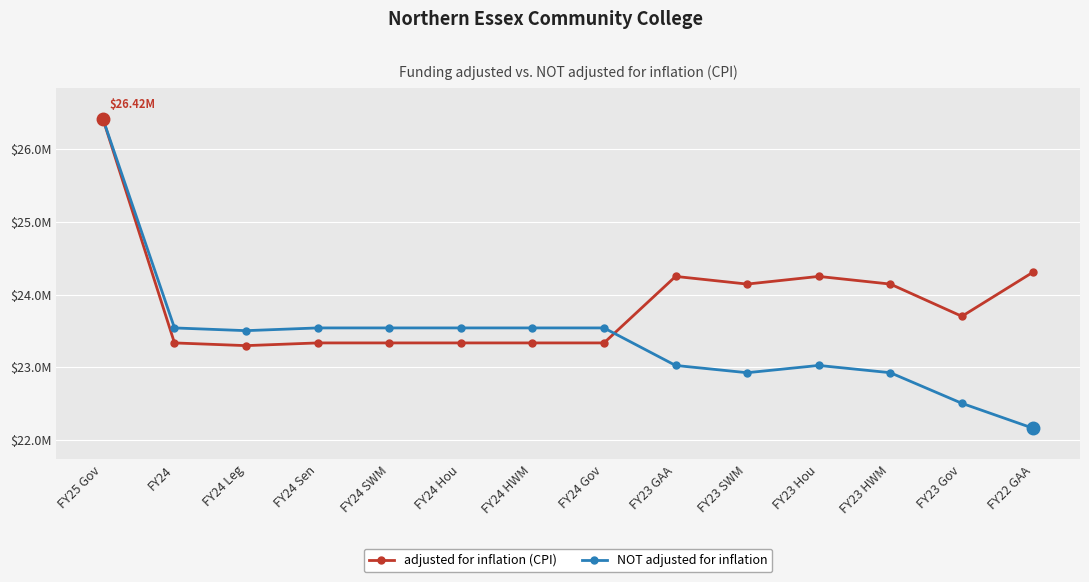

Reading left to right, list all the values displayed in this chart.

adjusted for inflation (CPI): FY25 Gov=26419658	FY24=23335787	FY24 Leg=23298526	FY24 Sen=23335787	FY24 SWM=23335787	FY24 Hou=23335787	FY24 HWM=23335787	FY24 Gov=23335787	FY23 GAA=24250761	FY23 SWM=24145442	FY23 Hou=24250760	FY23 HWM=24145441	FY23 Gov=23701962	FY22 GAA=24312951
NOT adjusted for inflation: FY25 Gov=26419658	FY24=23542083	FY24 Leg=23504492	FY24 Sen=23542083	FY24 SWM=23542083	FY24 Hou=23542083	FY24 HWM=23542083	FY24 Gov=23542083	FY23 GAA=23026014	FY23 SWM=22926014	FY23 Hou=23026013	FY23 HWM=22926013	FY23 Gov=22504931	FY22 GAA=22159907